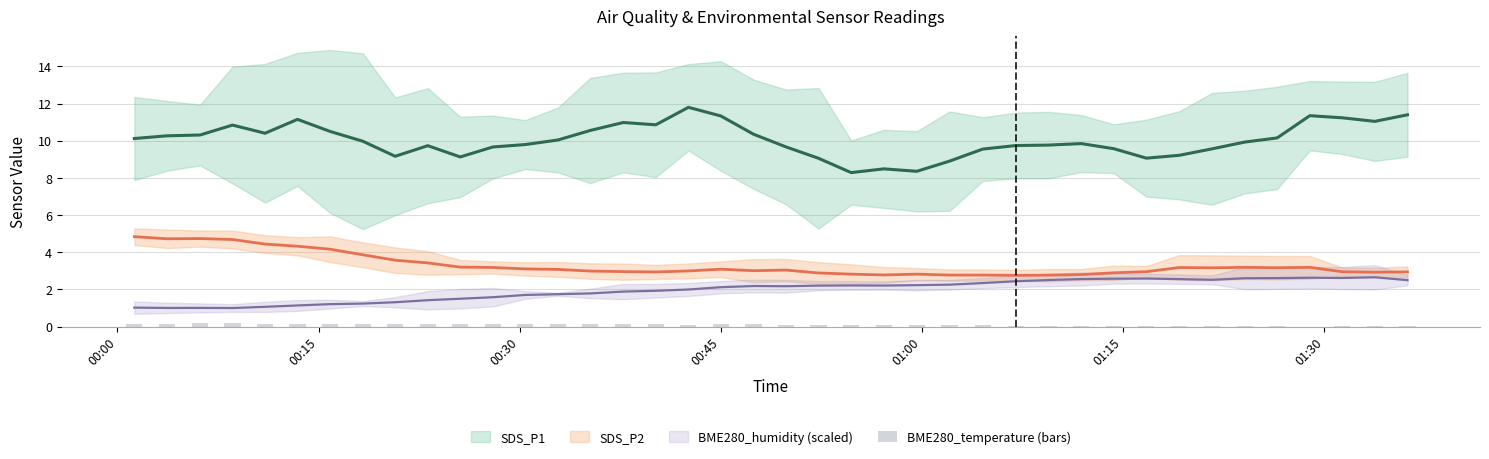

At which category does the chart reach its minimum across all series?

01:30